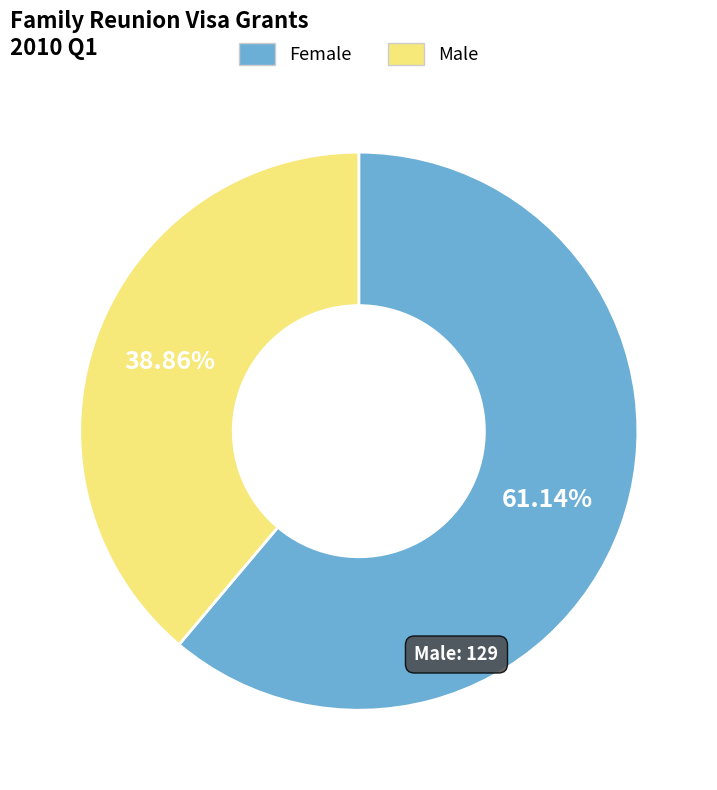

Rank the categories by value from highest to lowest.

Female, Male